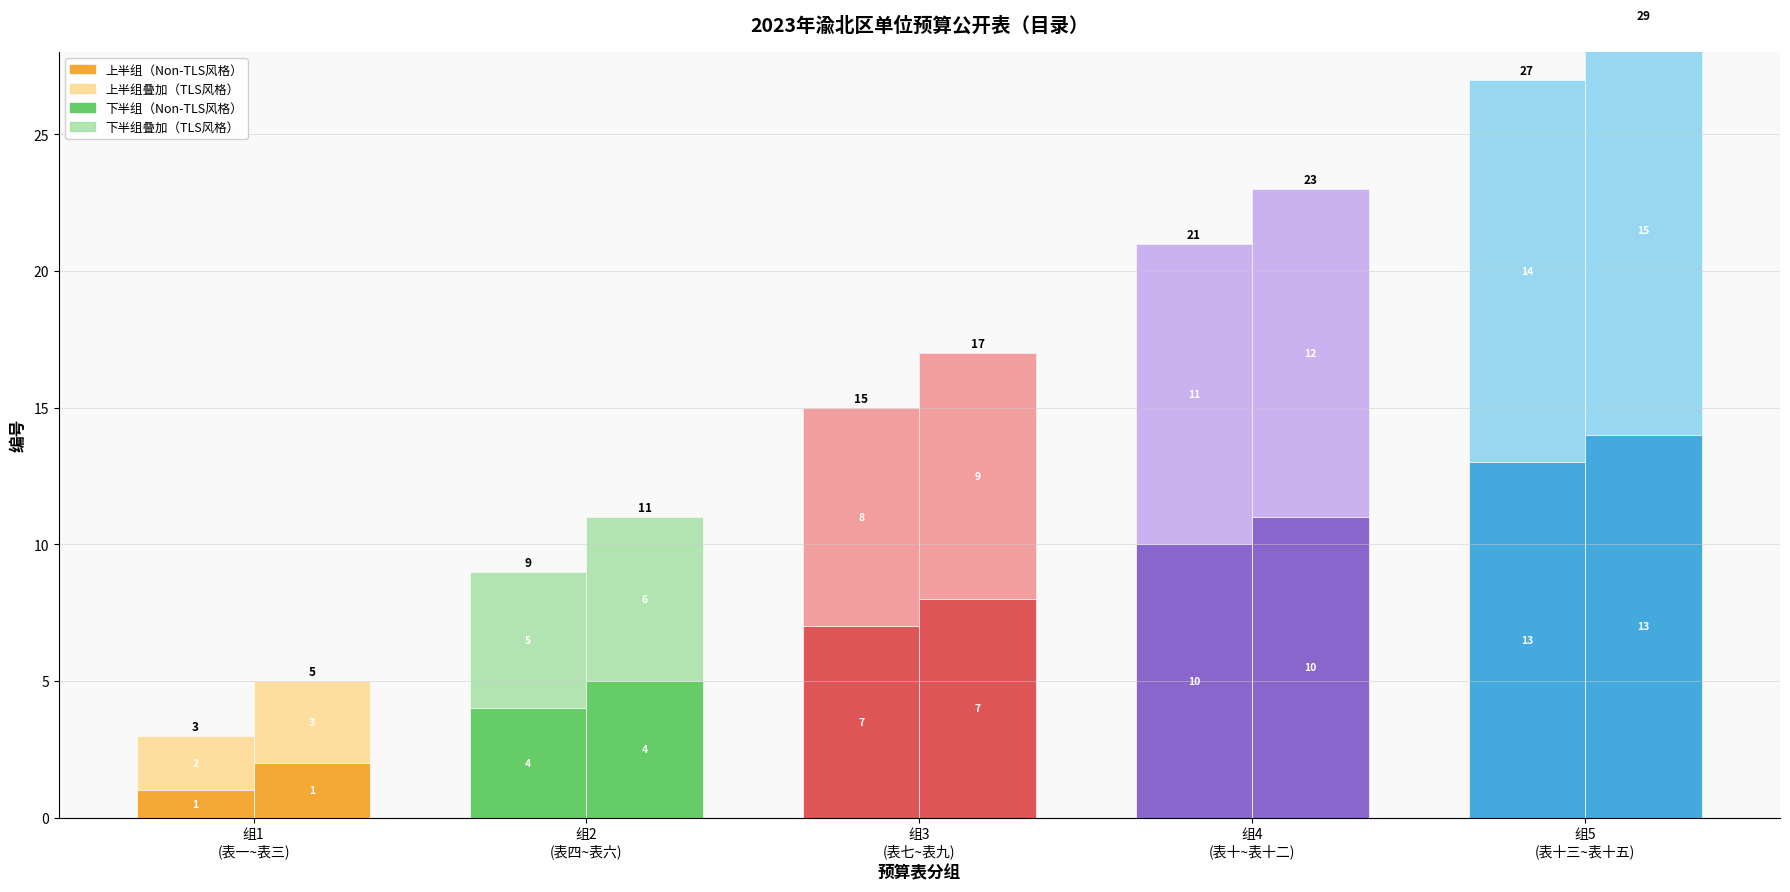

Is it true that 下半组（Non-TLS风格） equals 24 at 组5
(表十三~表十五)?

False